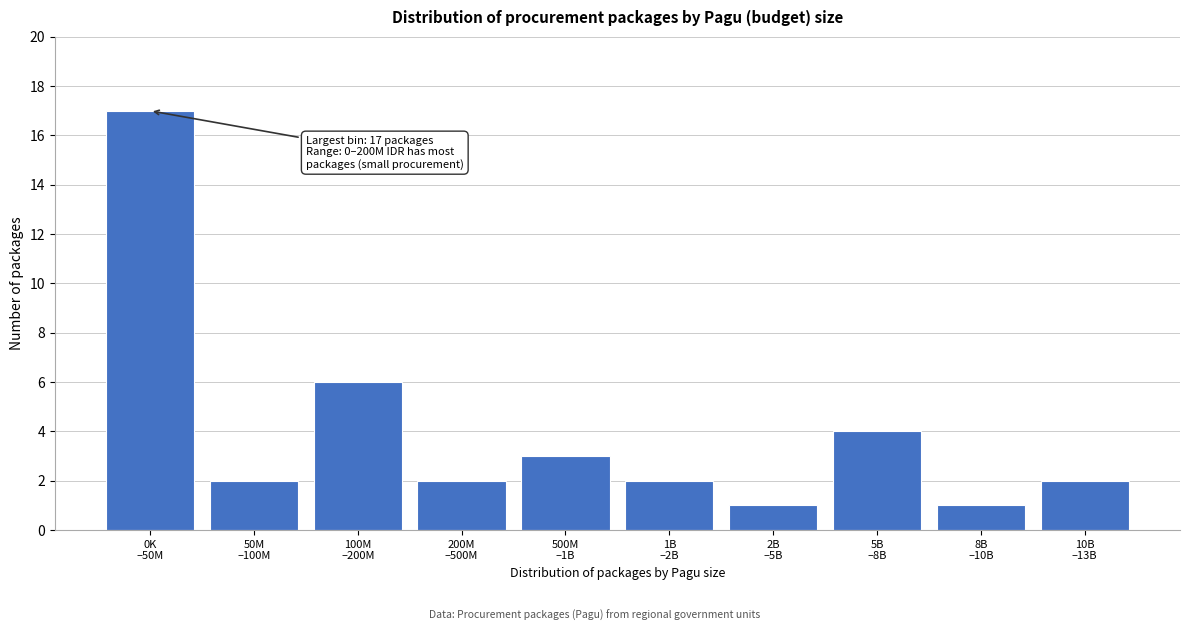

Reading left to right, list all the values displayed in this chart.

17	2	6	2	3	2	1	4	1	2